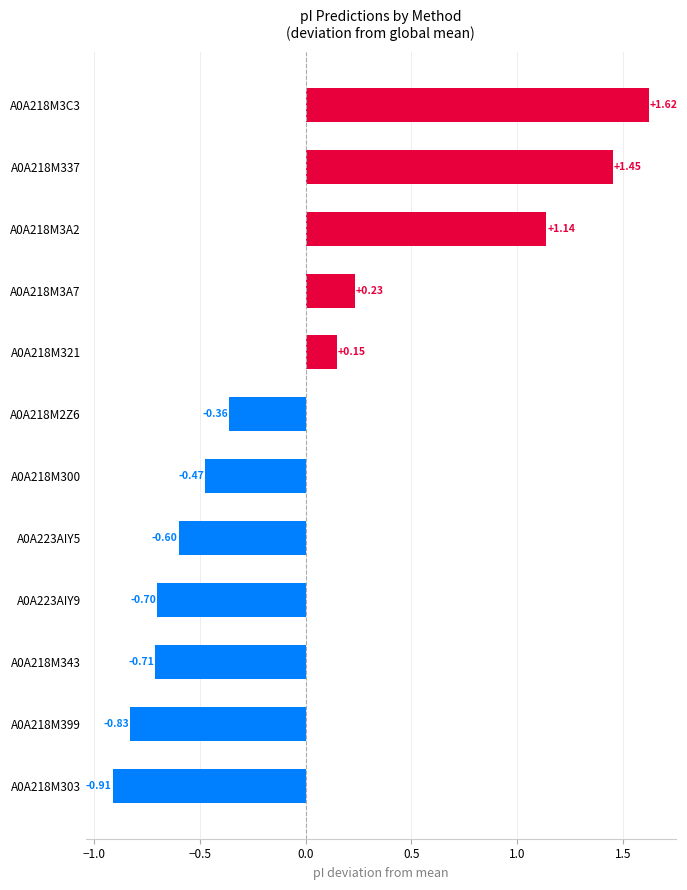

Rank the categories by value from highest to lowest.

A0A218M3C3, A0A218M337, A0A218M3A2, A0A218M3A7, A0A218M321, A0A218M2Z6, A0A218M300, A0A223AIY5, A0A223AIY9, A0A218M343, A0A218M399, A0A218M303